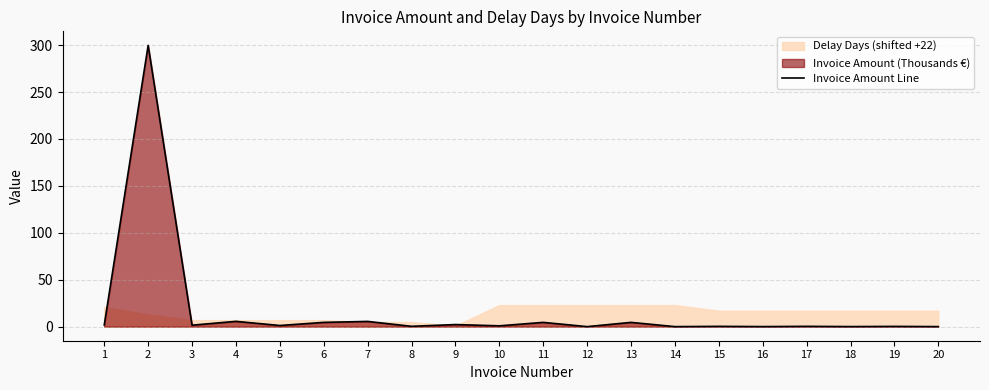

What is the sum of the values at 1 and 5?

3.0